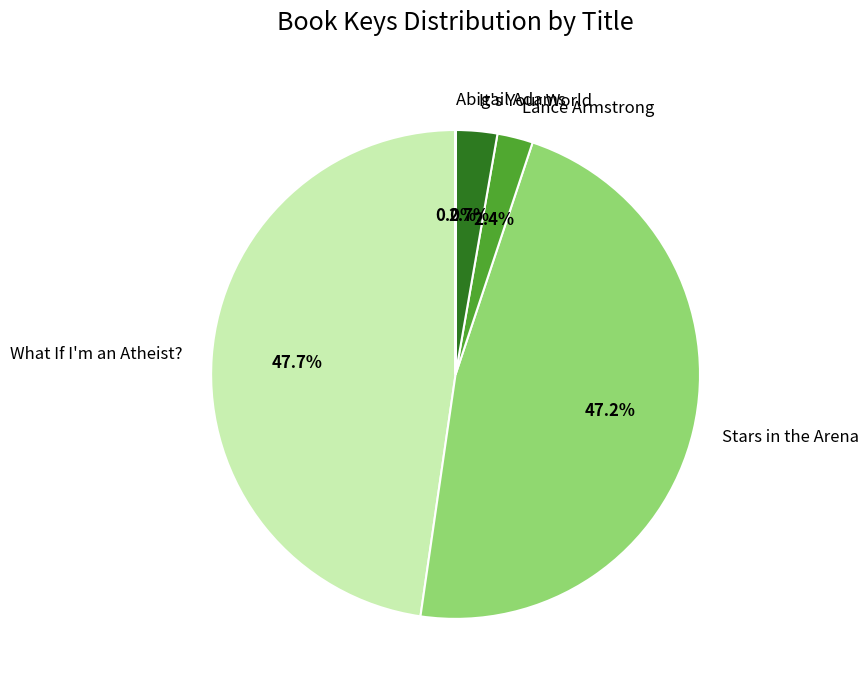

The Stars in the Arena slice represents 47% of the pie. True or false?

True